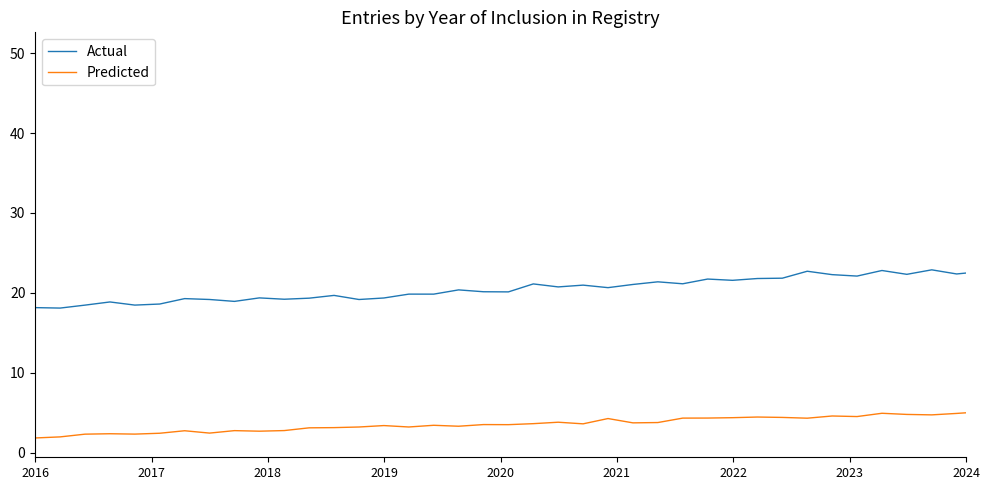

What are all the series names shown in the legend?

Actual, Predicted